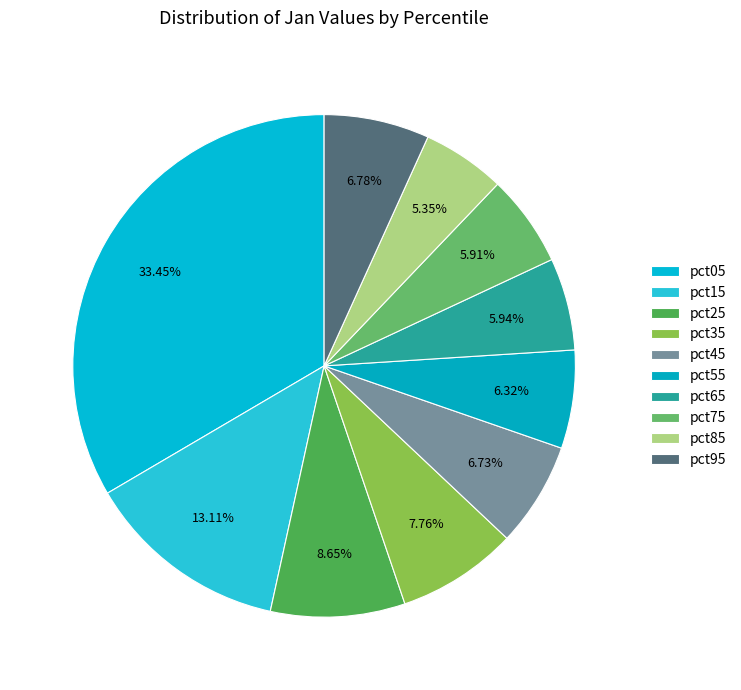

Count the number of slices in the pie.

10